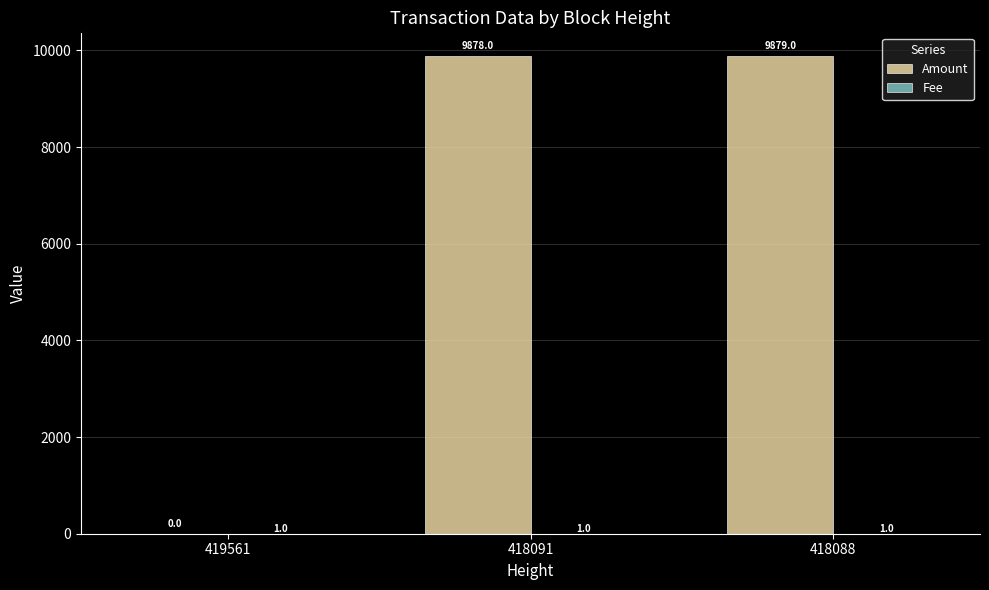

Is it true that Amount equals 5729 at 418088?

False